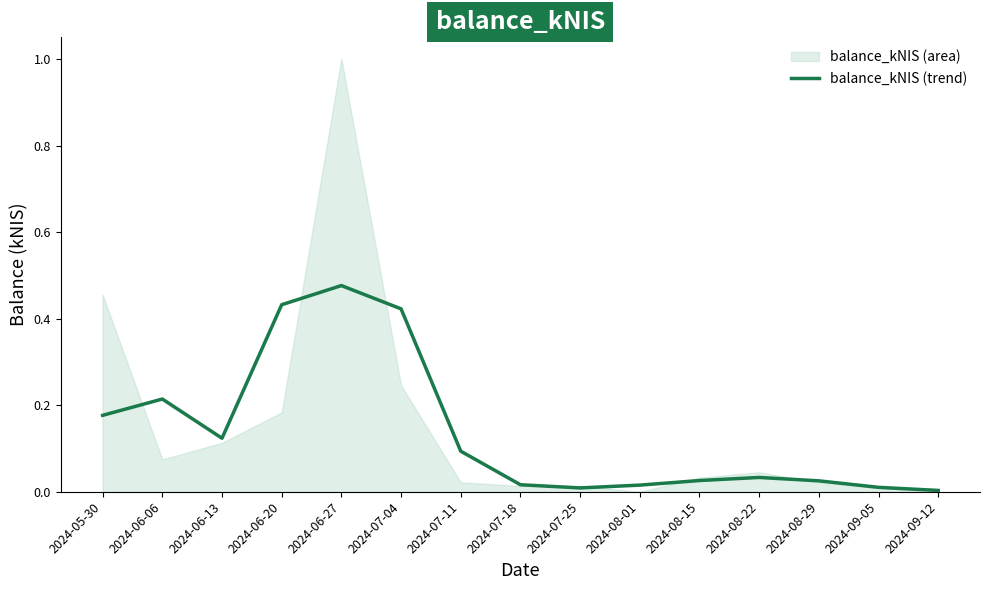

How many lines are shown in the chart?

1